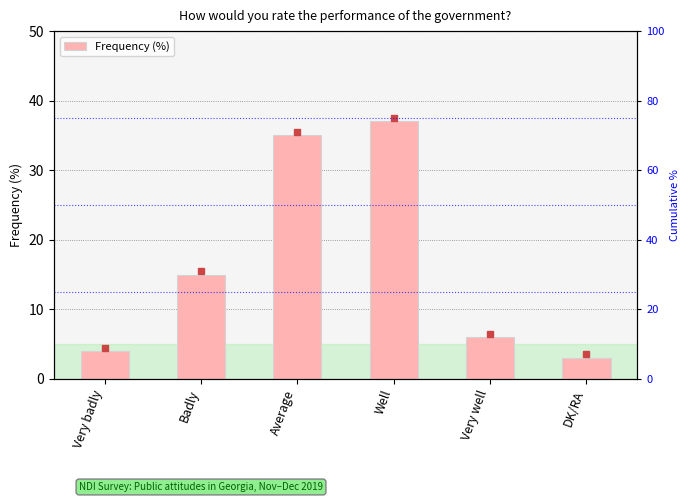

How many series are shown in this chart?

1